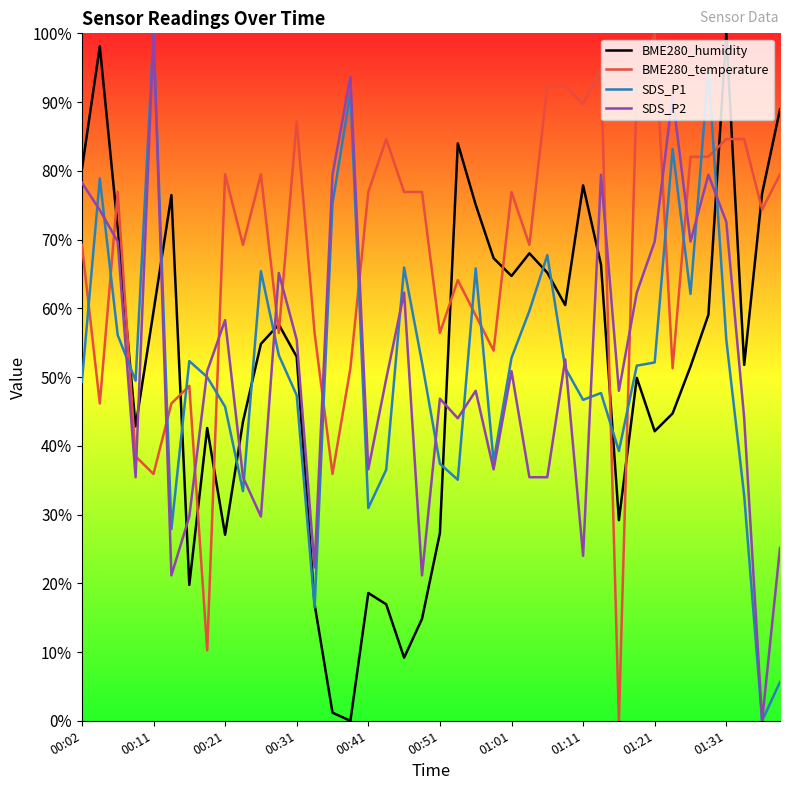

Which series has the largest total across all categories?

BME280_temperature